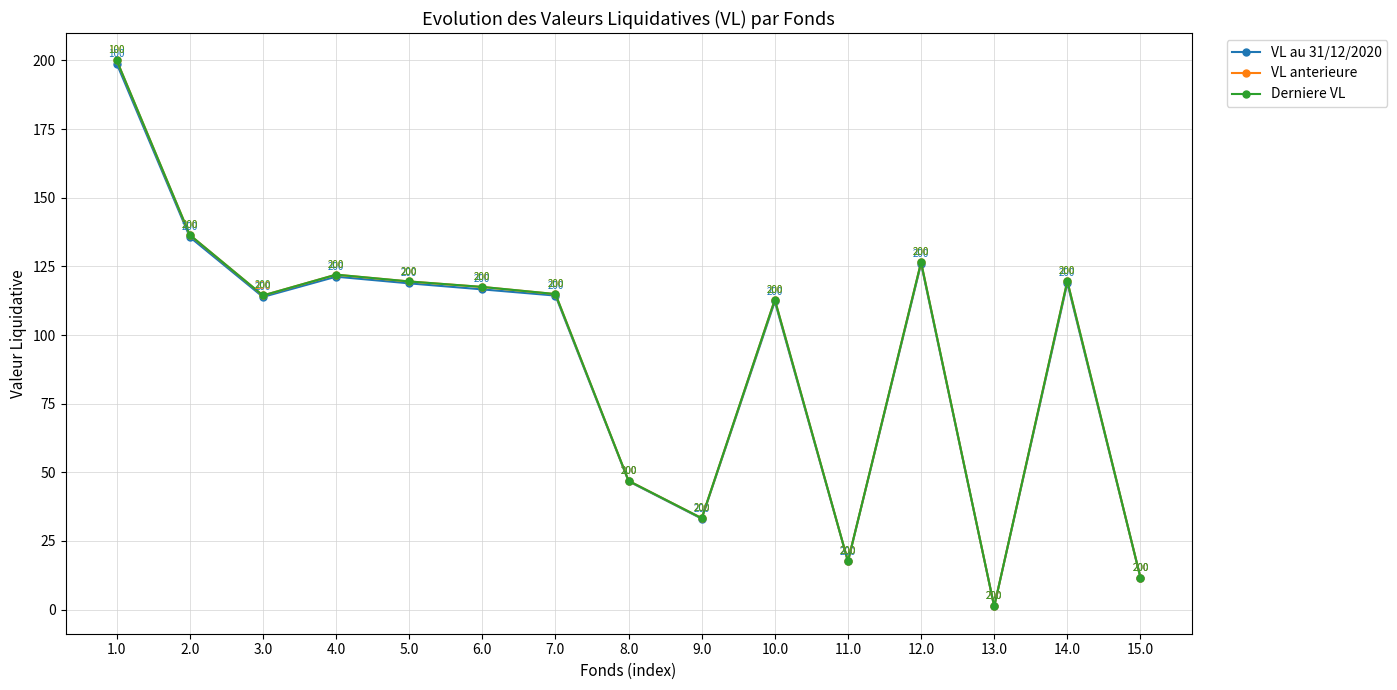

True or false: VL anterieure has more than 2 interior local peaks.

True